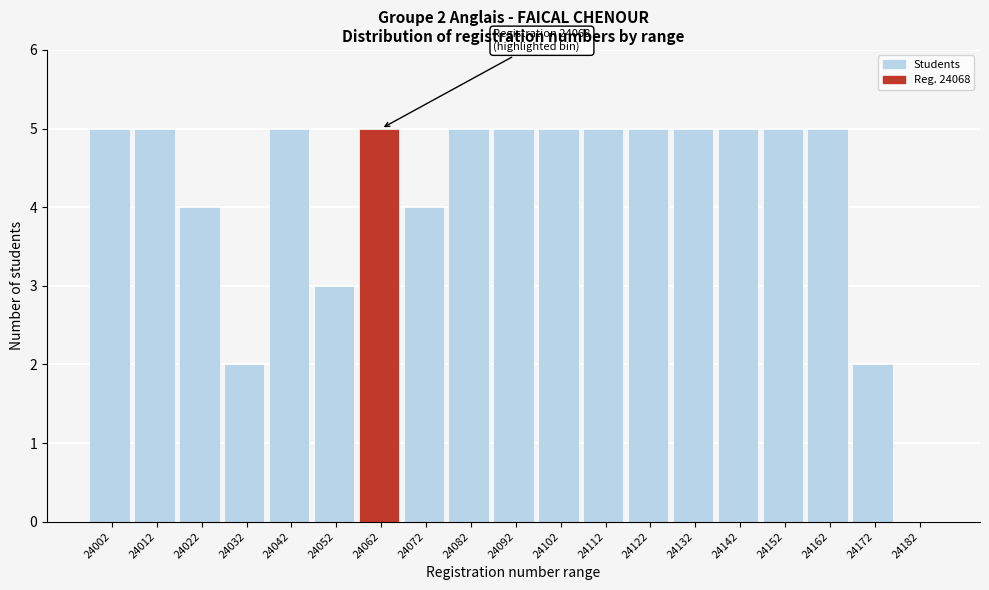

Reading right to left, extract all data points from this chart.

24182=0	24172=2	24162=5	24152=5	24142=5	24132=5	24122=5	24112=5	24102=5	24092=5	24082=5	24072=4	24062=5	24052=3	24042=5	24032=2	24022=4	24012=5	24002=5